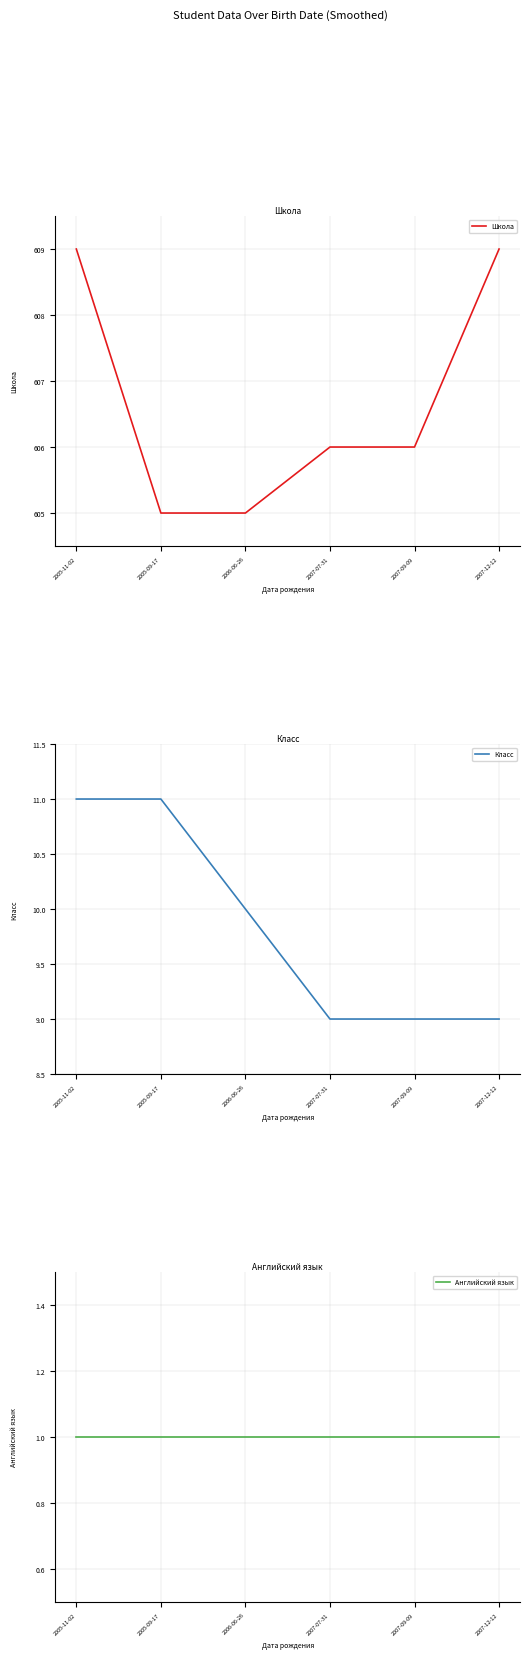

How many lines are shown in the chart?

3